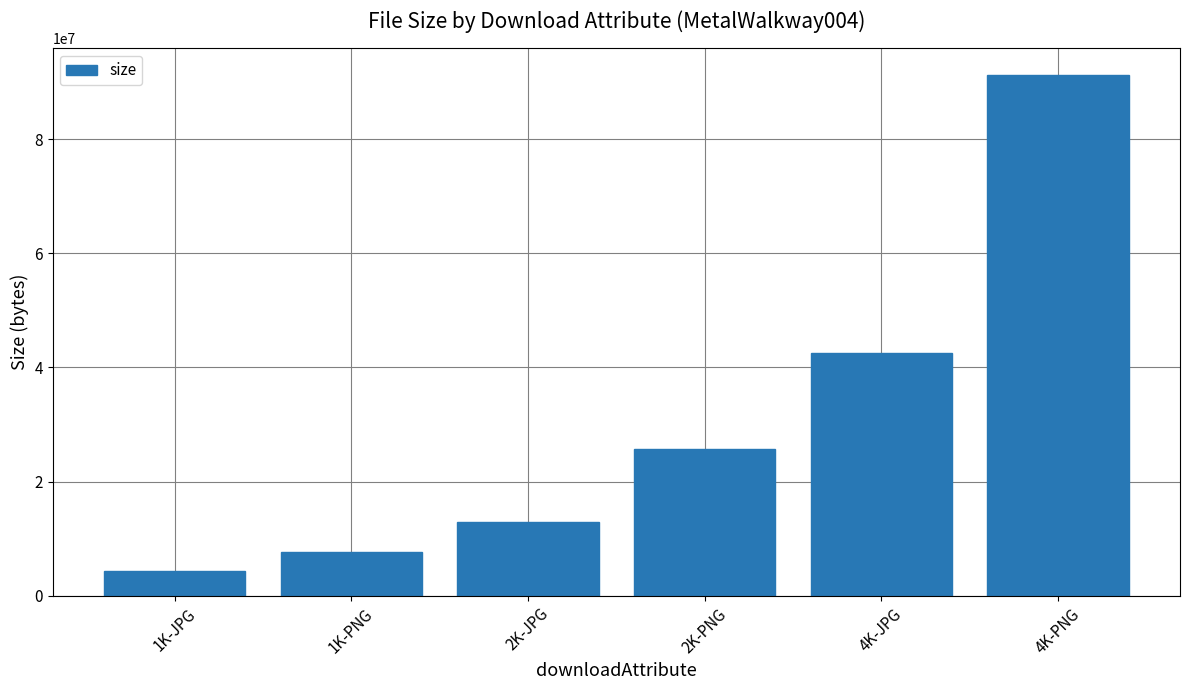

What is the change in value from 1K-JPG to 2K-JPG?

+8445389